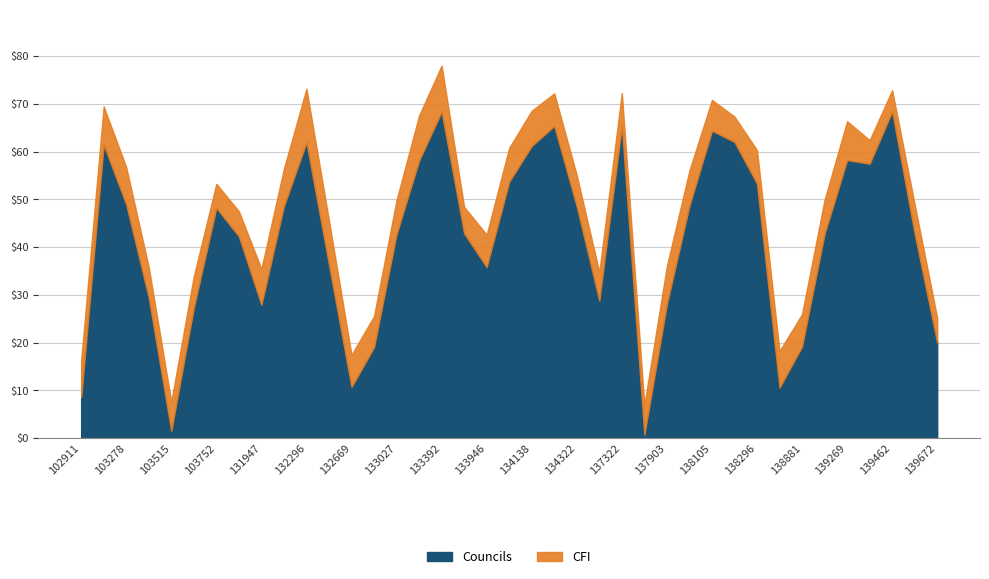

What is the highest value of the Councils series?

68.4